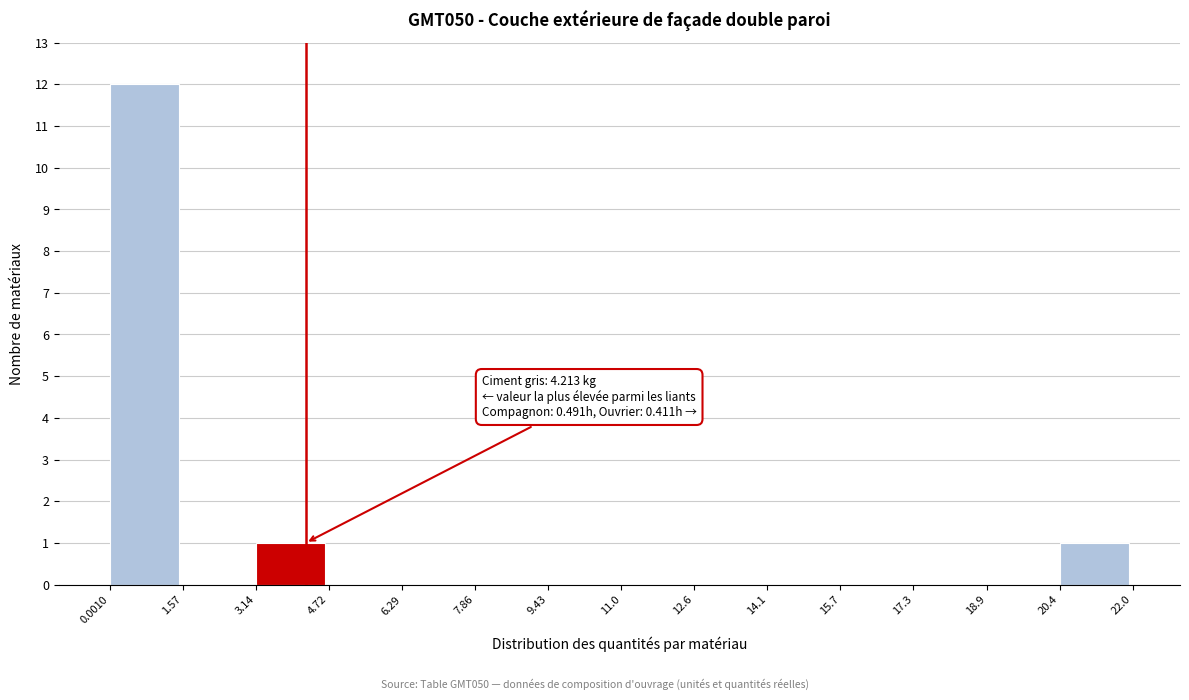

Which range on the x-axis has the tallest bar?

0.0010 to 1.57